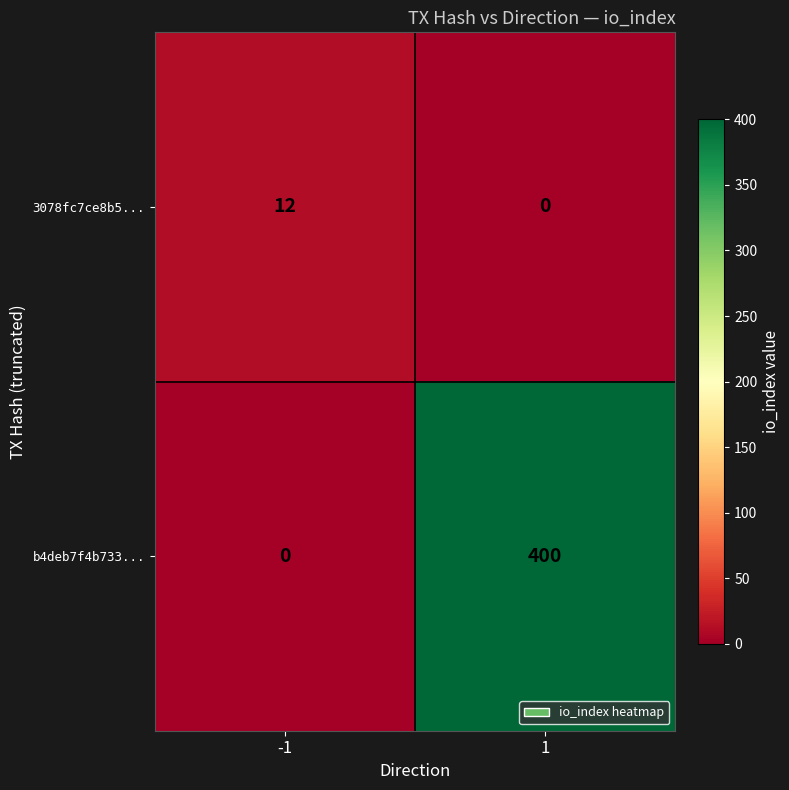

Rank the series at 1 from highest to lowest value.

b4deb7f4b733..., 3078fc7ce8b5...